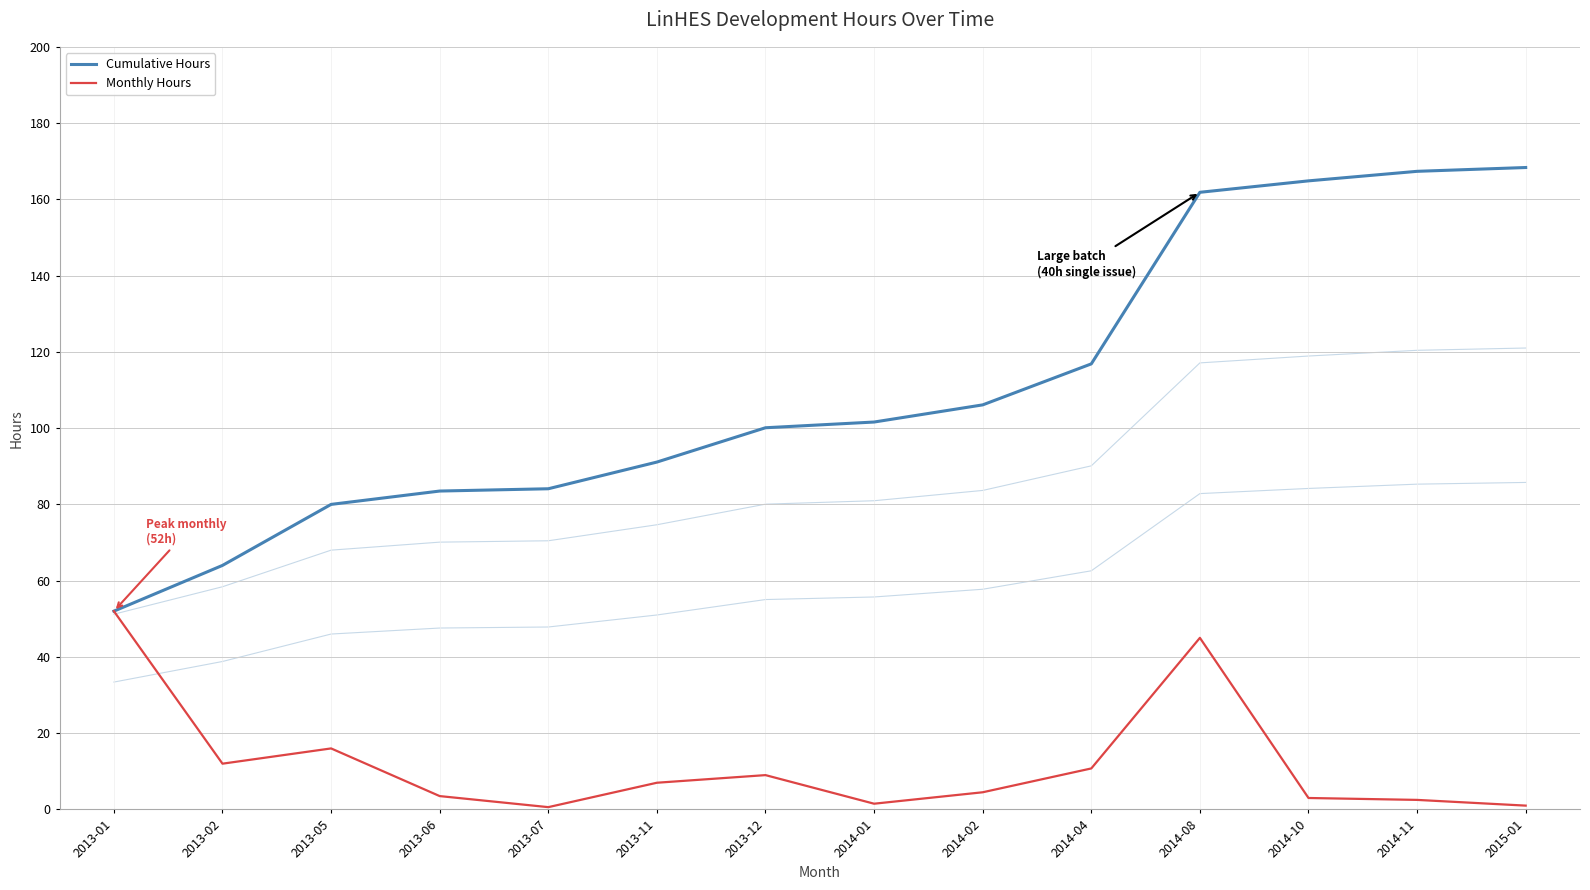

At which category is the sum across all series the highest?

2014-08